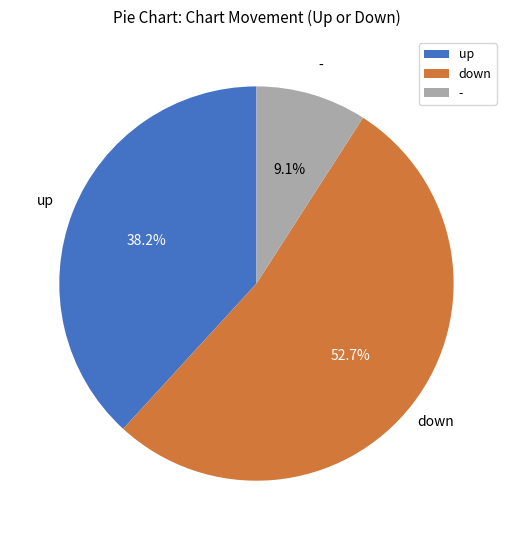

To the nearest percent, what is the average slice percentage?

33%